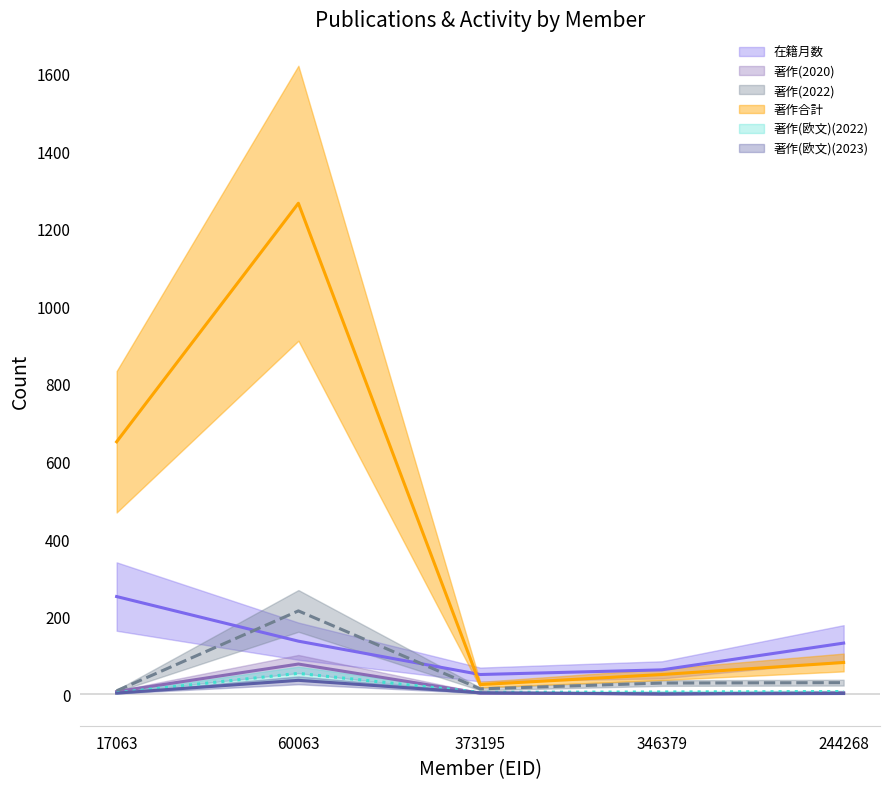

What is the value of the 著作(欧文)(2022) (mean) point at the 5th from the left?

7